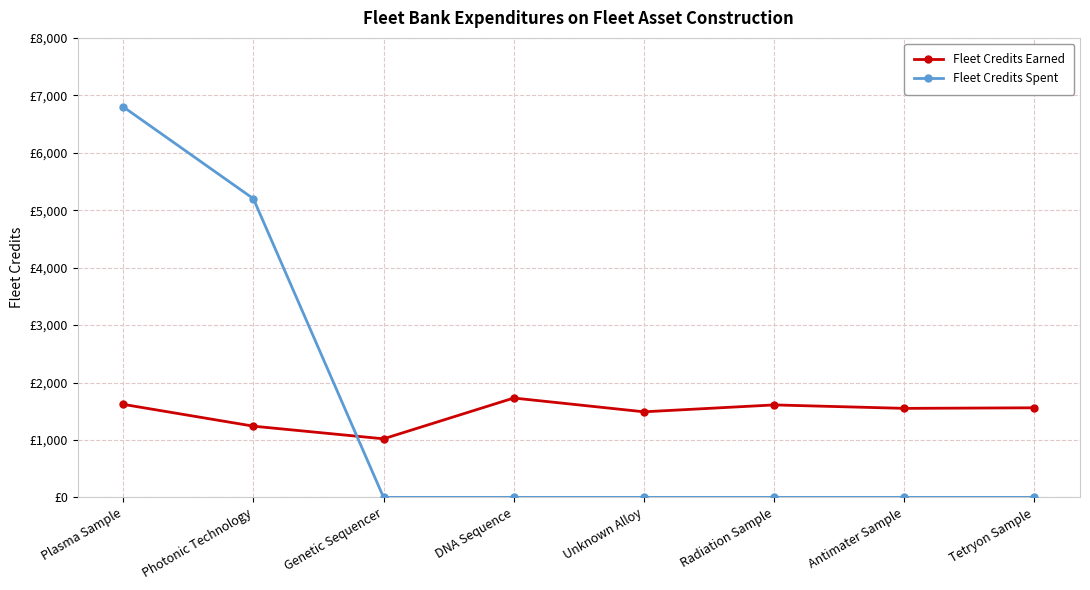

What is the label of the 3rd point from the left?

Genetic Sequencer